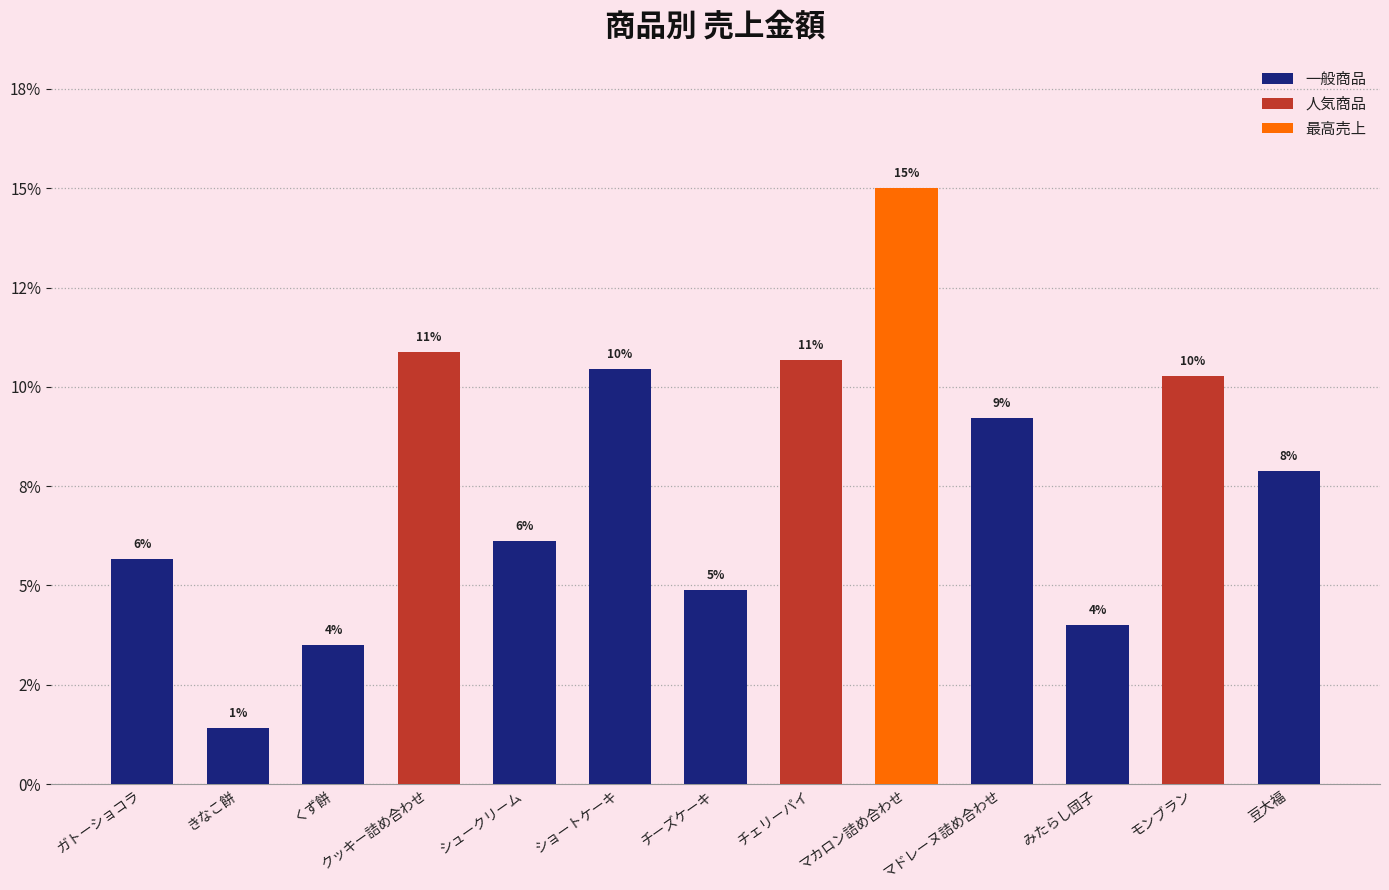

True or false: the data shows 0.0 at みたらし団子.

False